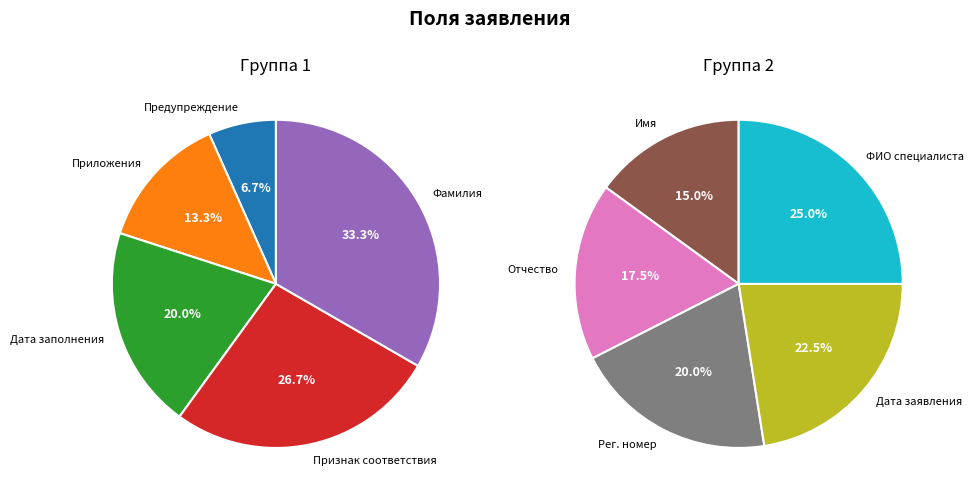

Which has a higher value, Отчество заявителя or Признак соответствия данных?

Отчество заявителя